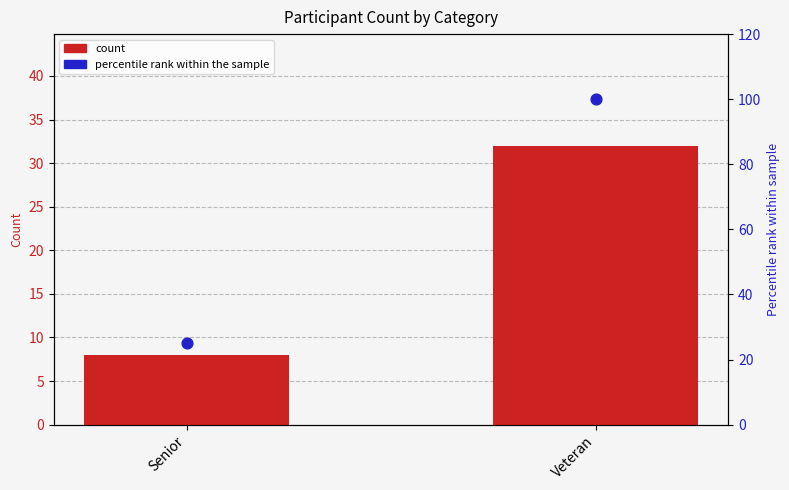

Which series has the largest Y range (max minus min)?

percentile rank